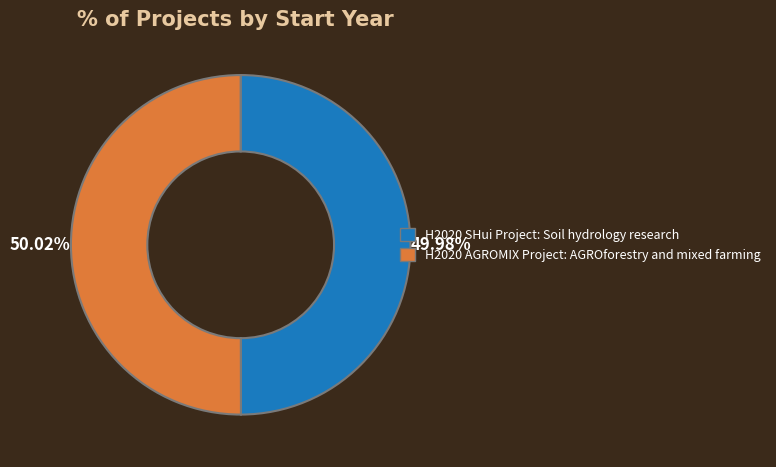

To the nearest percent, what portion does H2020 SHui Project: Soil hydrology research represent?

50%